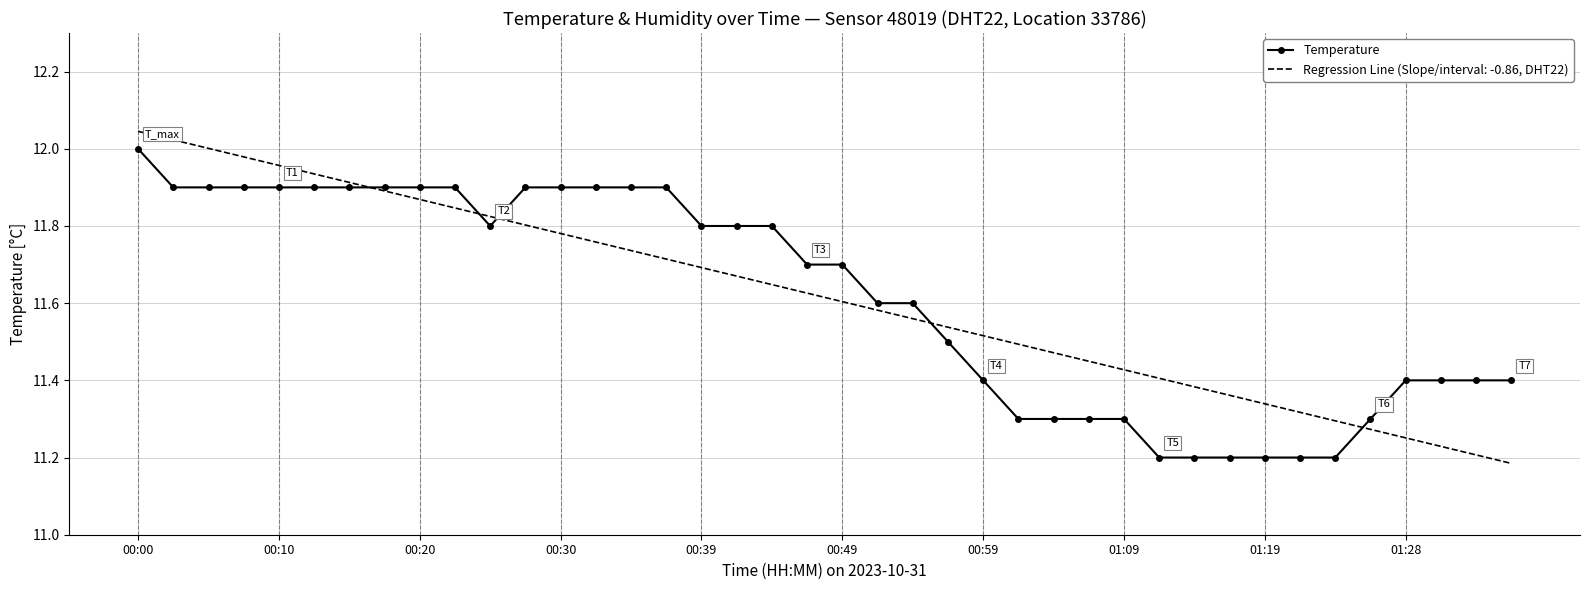

Which series has the largest range (max minus min)?

Regression Line (Slope/interval: -0.86, DHT22)